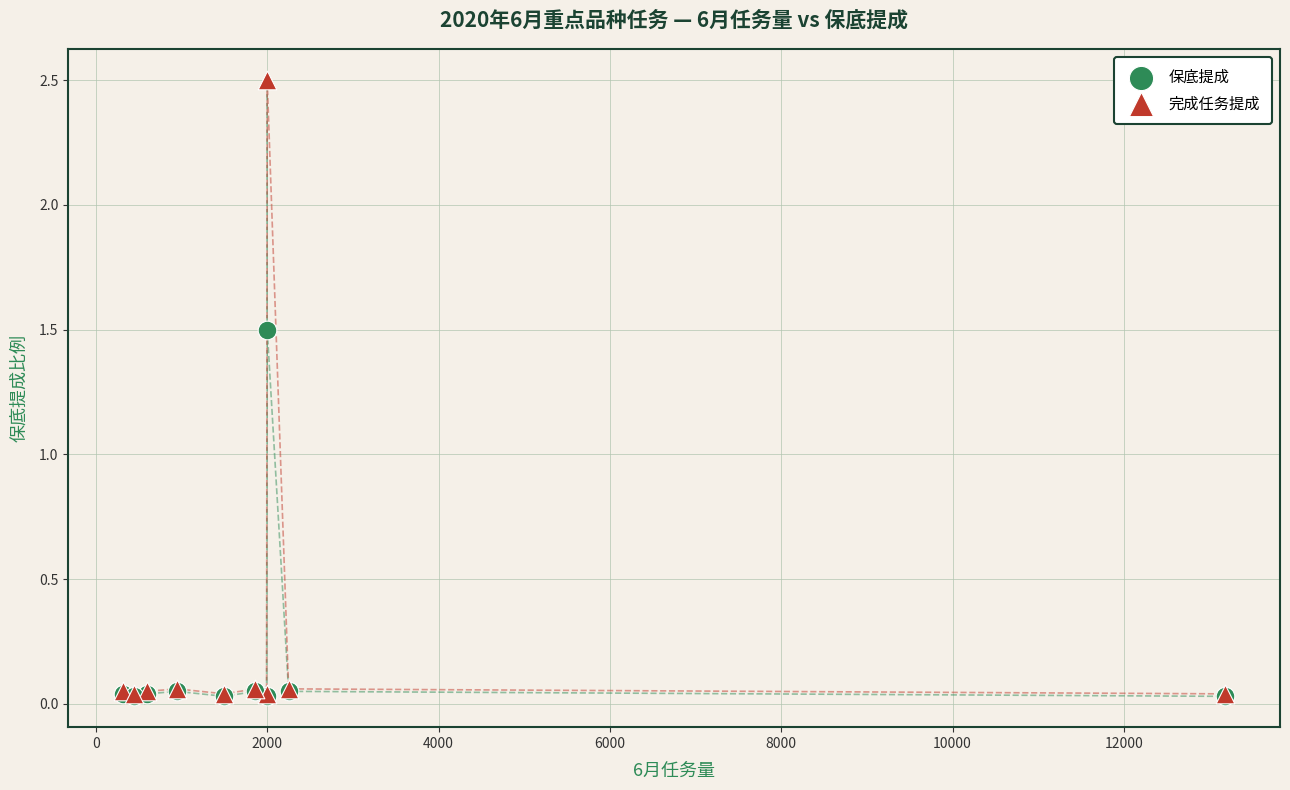

Which series has the largest Y range (max minus min)?

完成任务提成